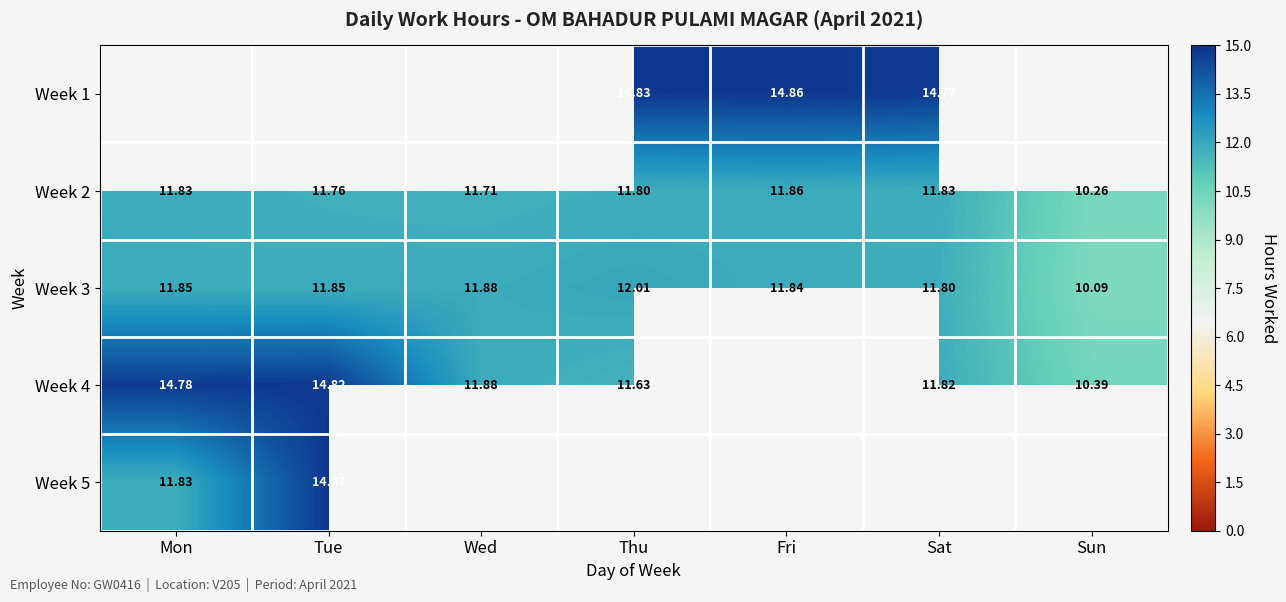

Between Tue and Wed, which is larger?

Wed